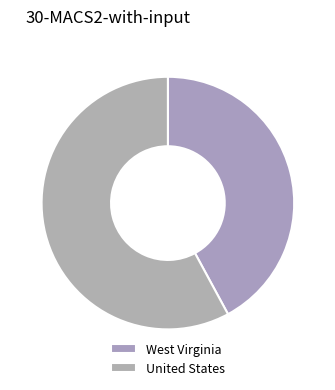

What is the total percentage of United States and West Virginia?

100.0%